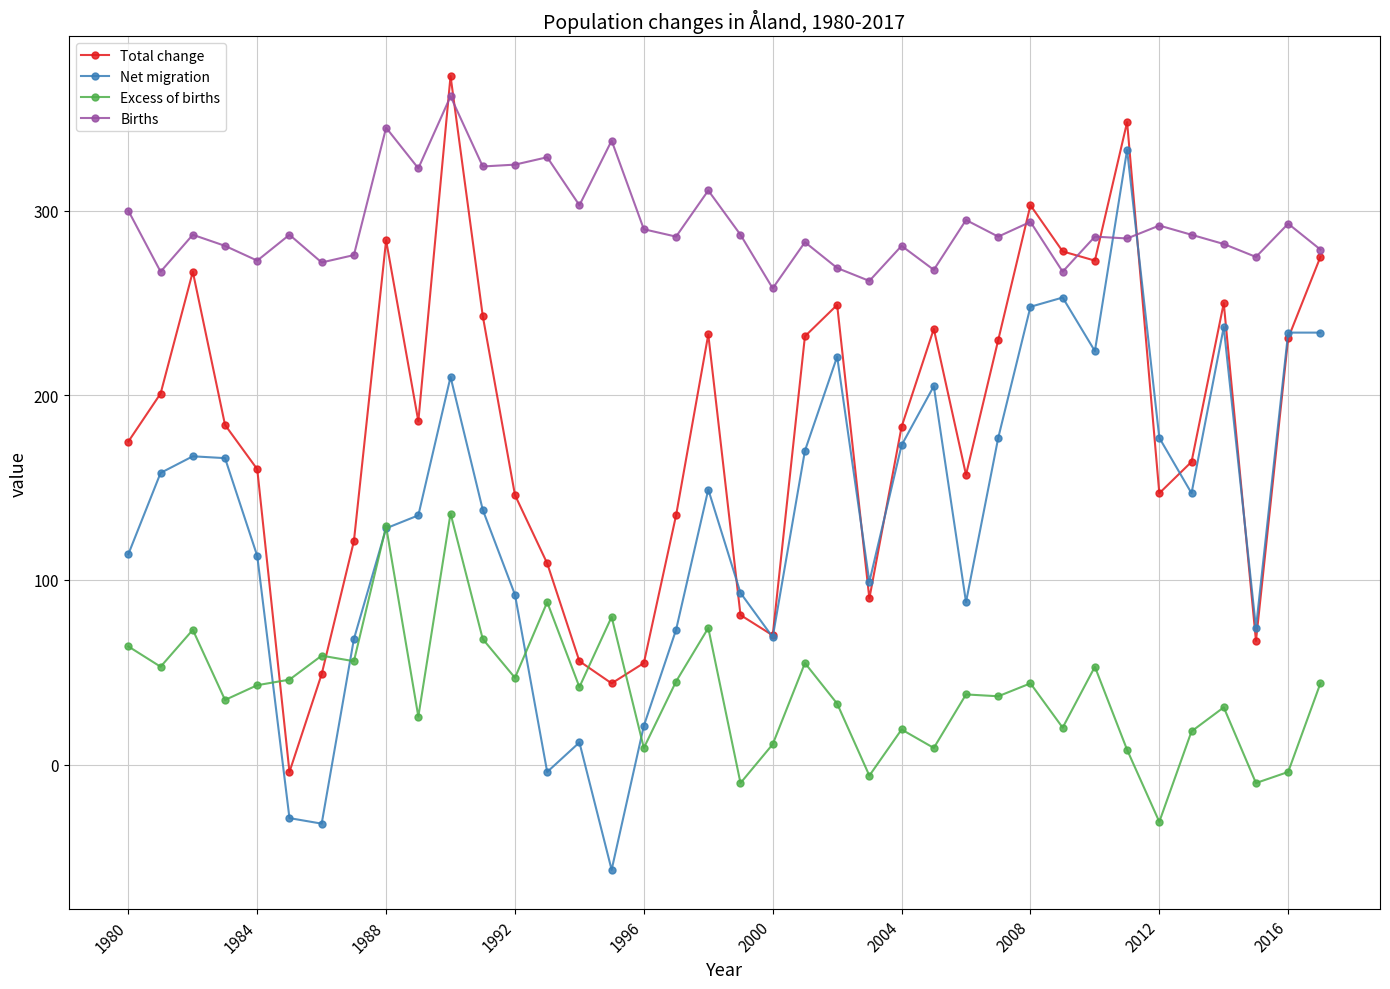

What is the minimum value shown in the chart?

-57